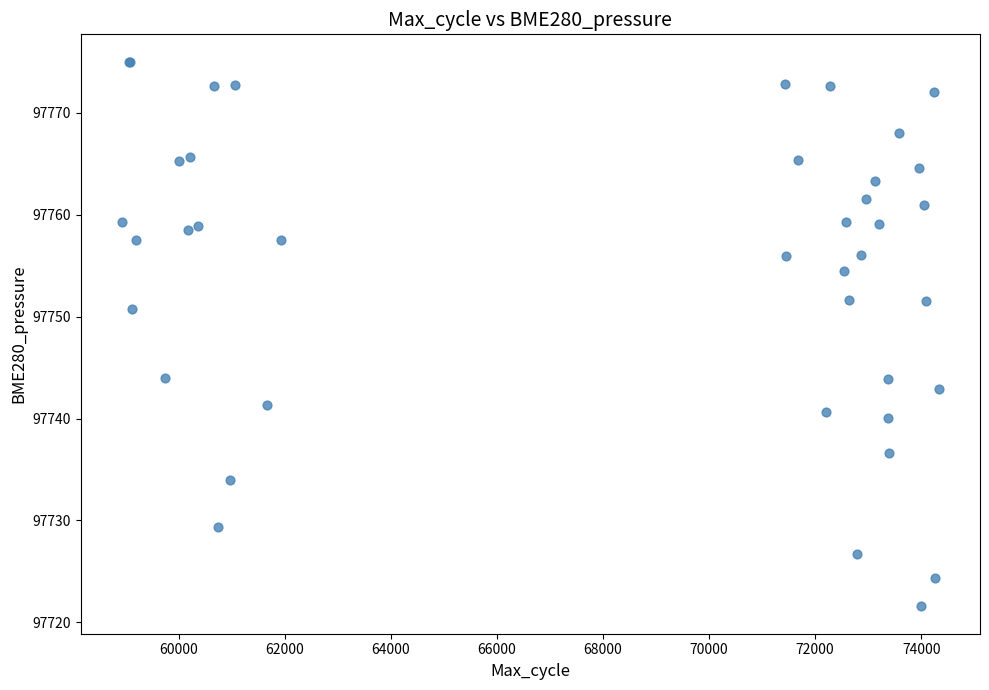

What Y value in the scatter plot is closest to 97748?

97750.7